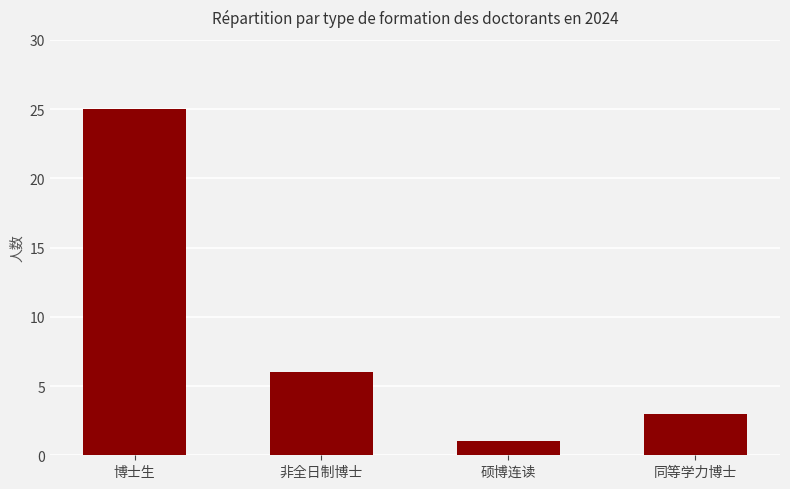

Which has a higher value, 同等学力博士 or 硕博连读?

同等学力博士